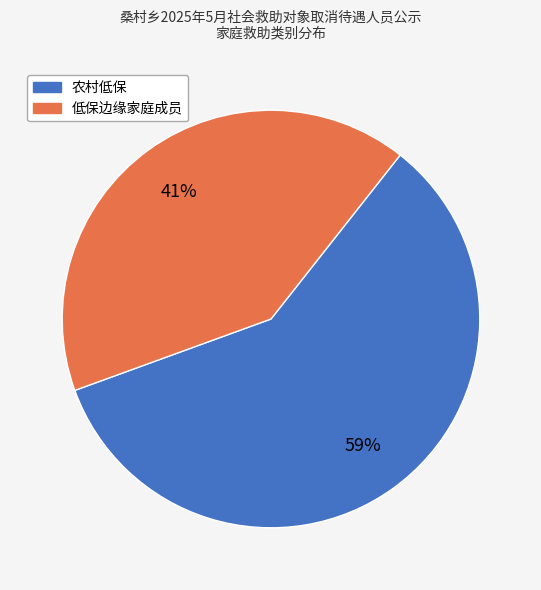

Rank the categories by value from highest to lowest.

农村低保, 低保边缘家庭成员